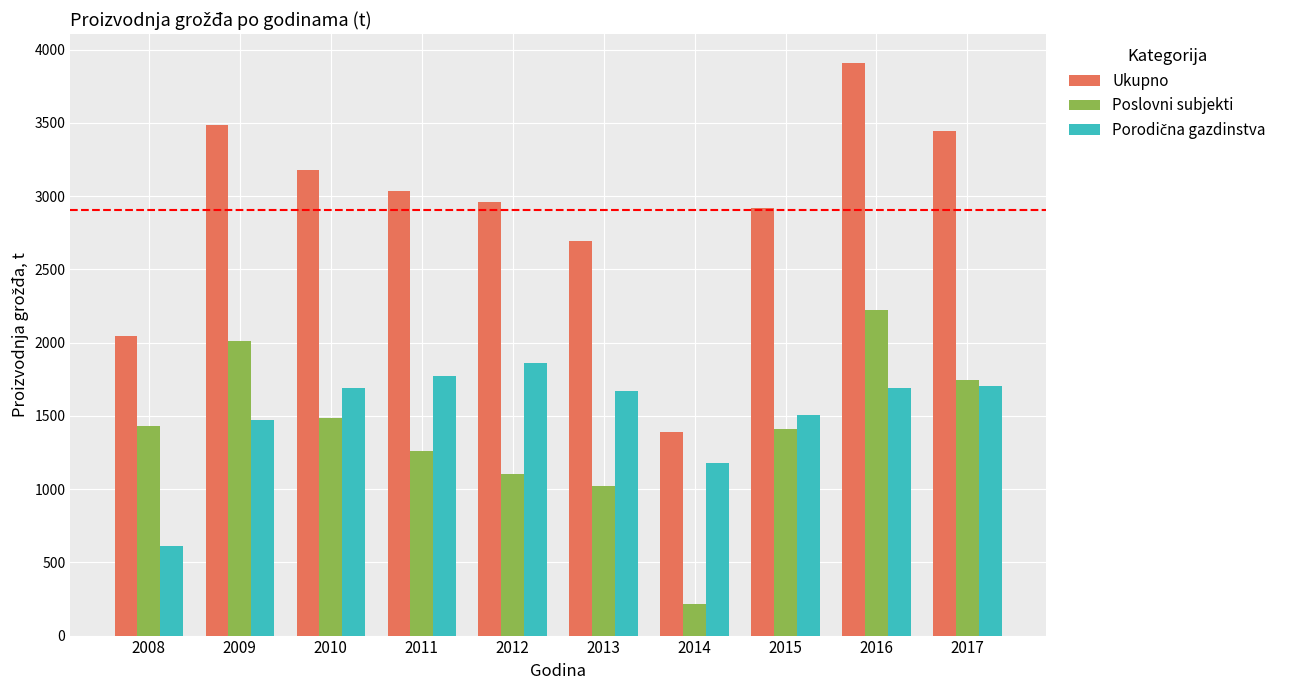

Which series has the widest spread of values?

Ukupno